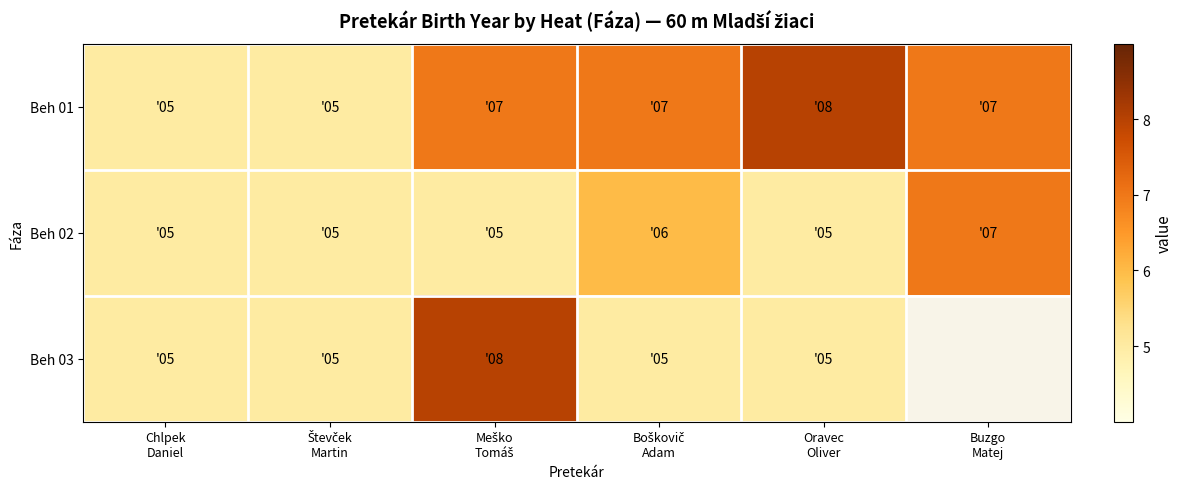

What is the sum of the Beh 02 values at Oravec Oliver and Chlpek Daniel?

10.0